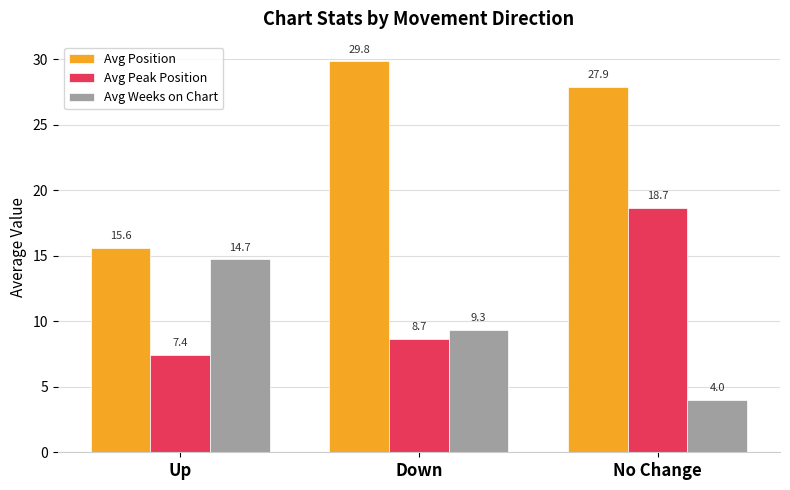

The Avg Position series shows 13.4 at No Change. True or false?

False